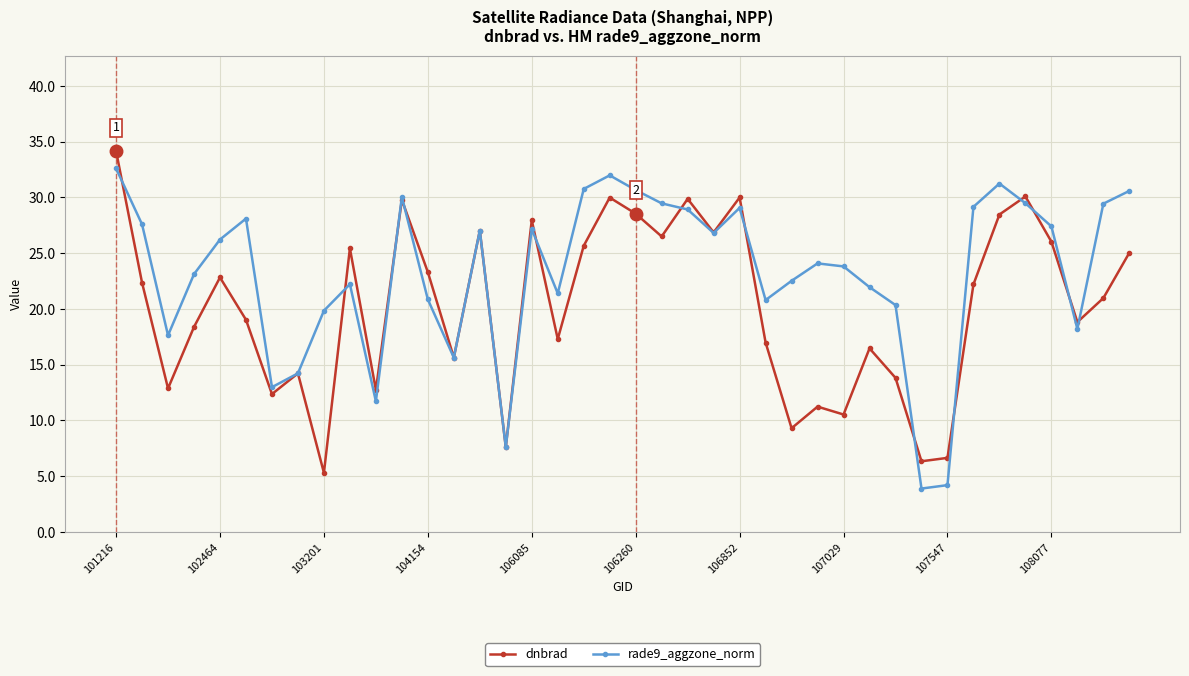

What is the lowest value of the dnbrad series?

5.3